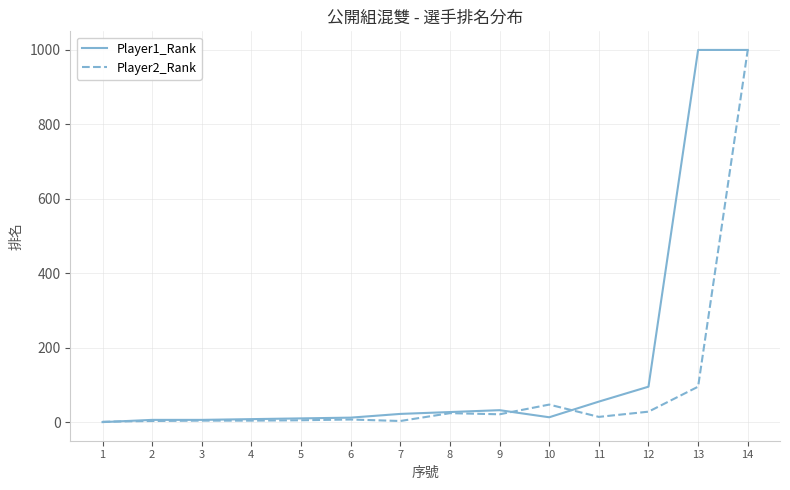

The value of Player1_Rank at 12 is 161. True or false?

False